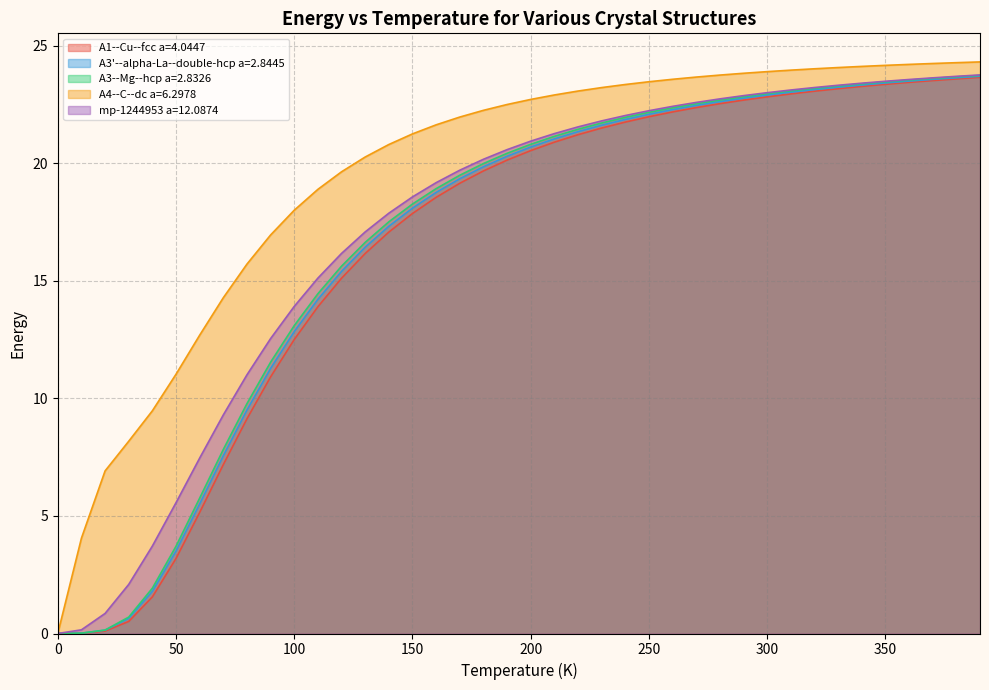

Rank the series by their maximum value, from highest to lowest.

A4--C--dc a=6.2978, mp-1244953 a=12.0874, A3--Mg--hcp a=2.8326, A3'--alpha-La--double-hcp a=2.8445, A1--Cu--fcc a=4.0447